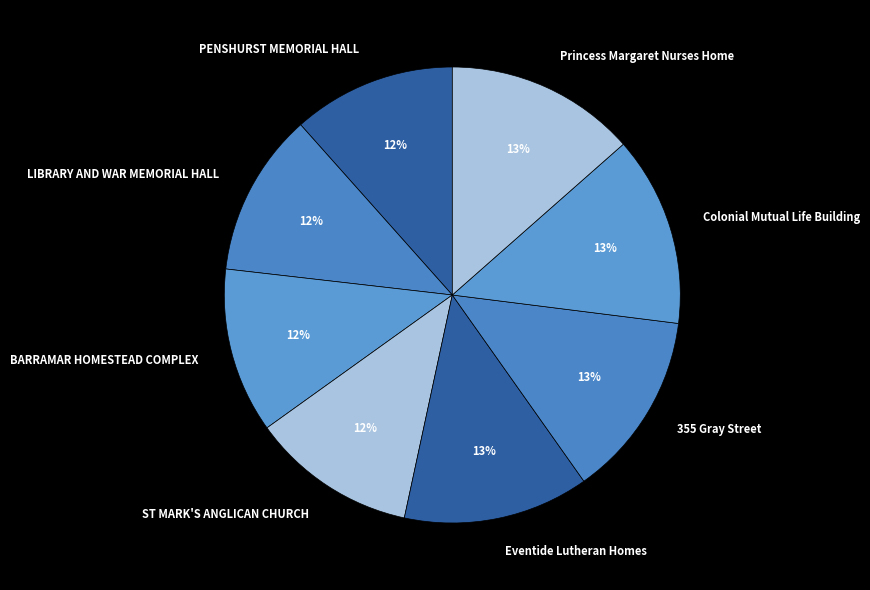

What percentage is the ST MARK'S ANGLICAN CHURCH slice, to the nearest percent?

12%